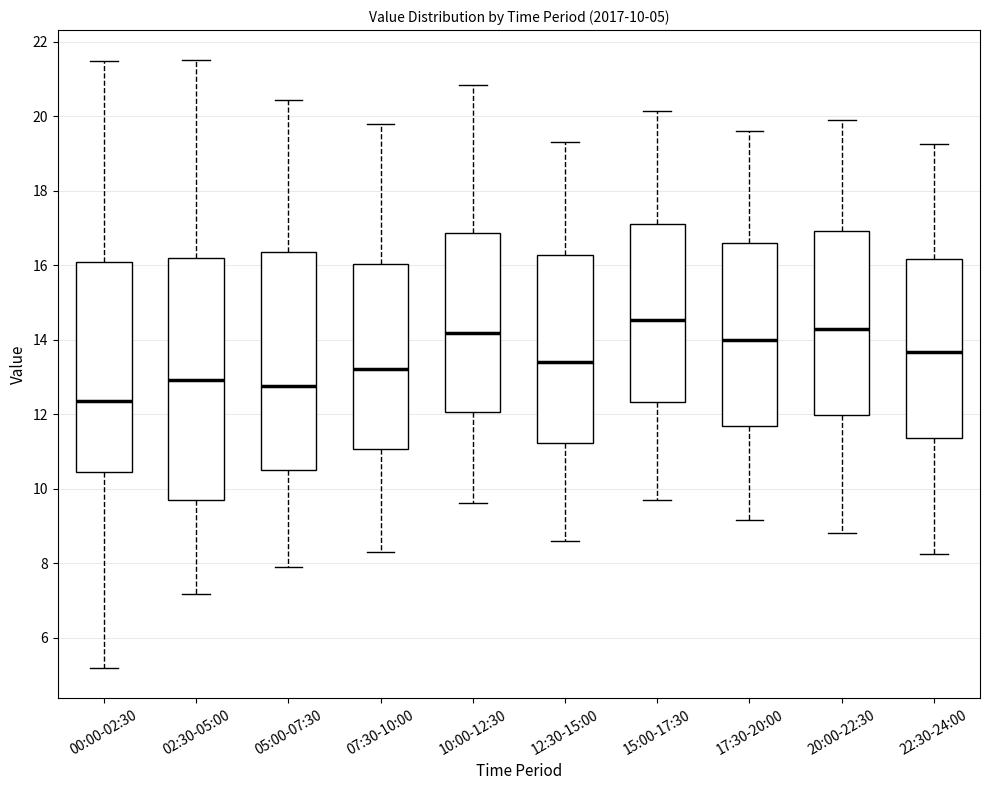

Which box is the tallest, from its lower edge to its upper edge?

02:30-05:00